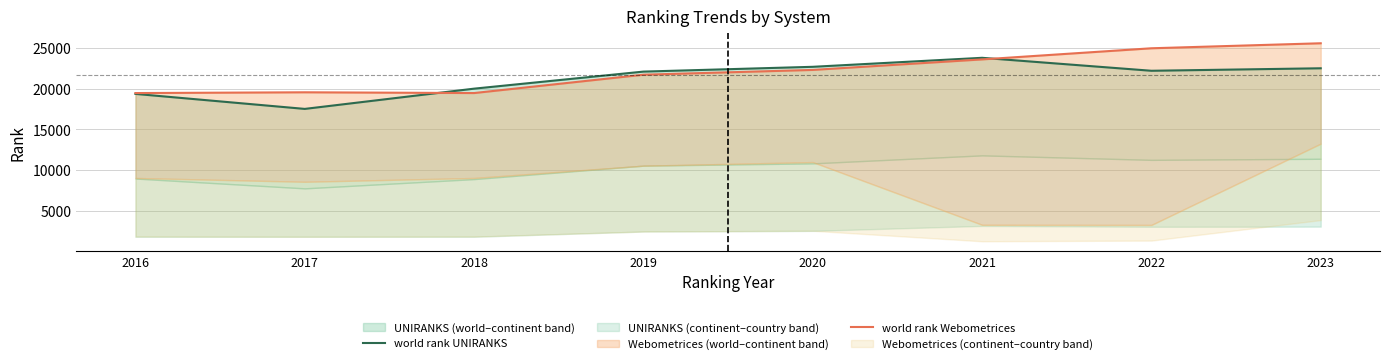

Between 2023 and 2016, which is larger?

2023